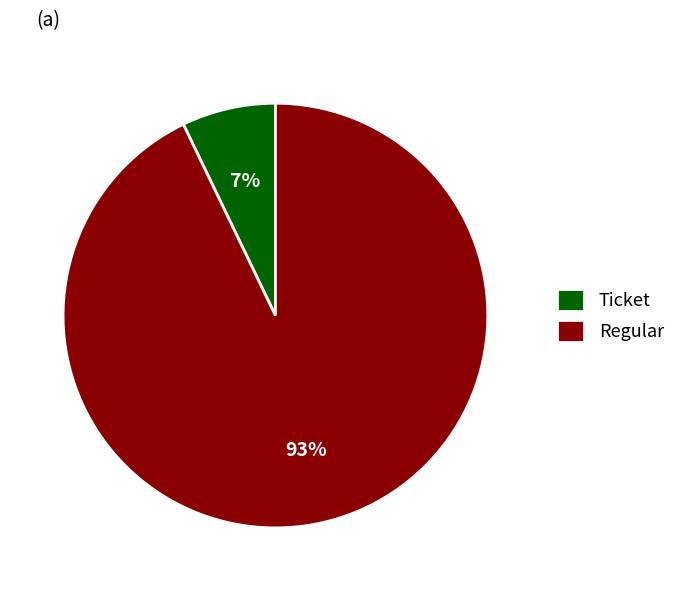

Count the number of slices in the pie.

2